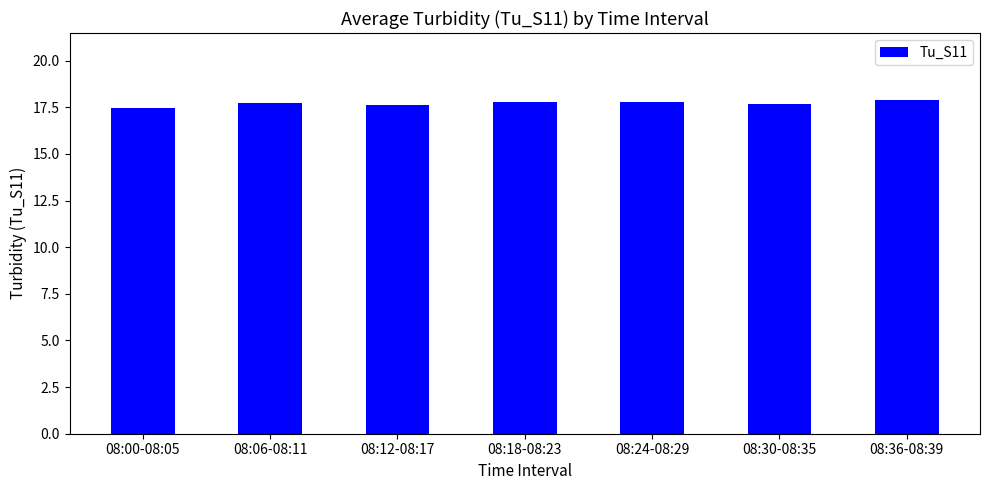

Read the value at 08:06-08:11.

17.7